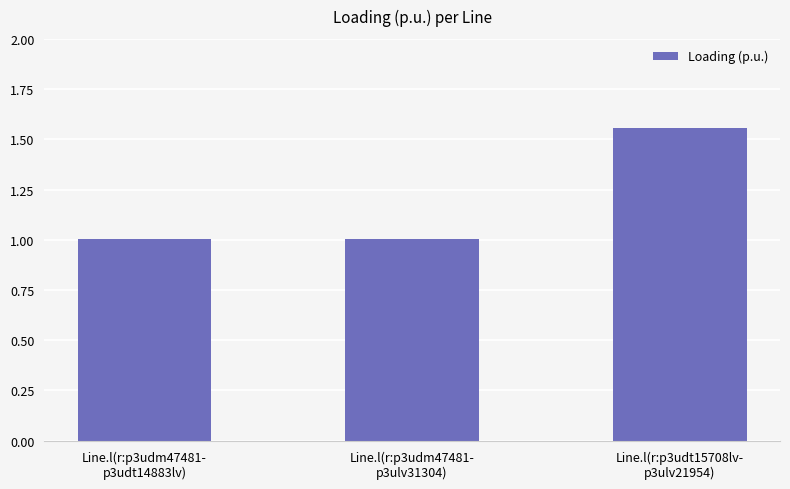

What is the change in value from Line.l(r:p3udm47481-
p3ulv31304) to Line.l(r:p3udt15708lv-
p3ulv21954)?

+0.6